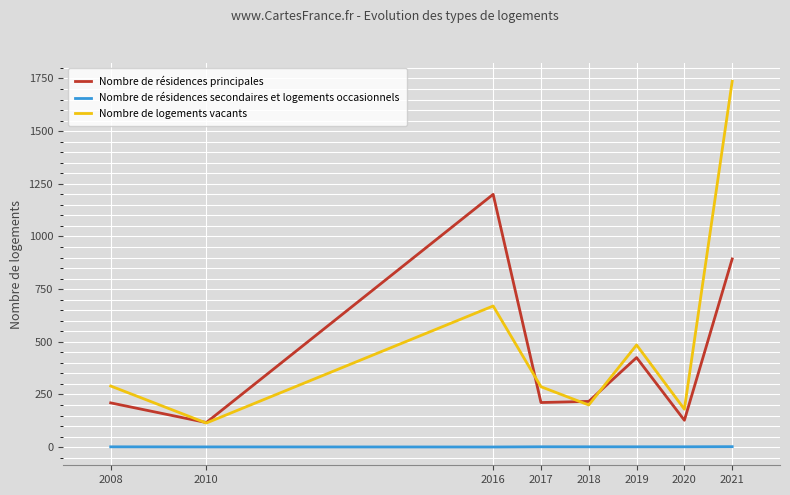

At which category is the sum across all series the highest?

2021